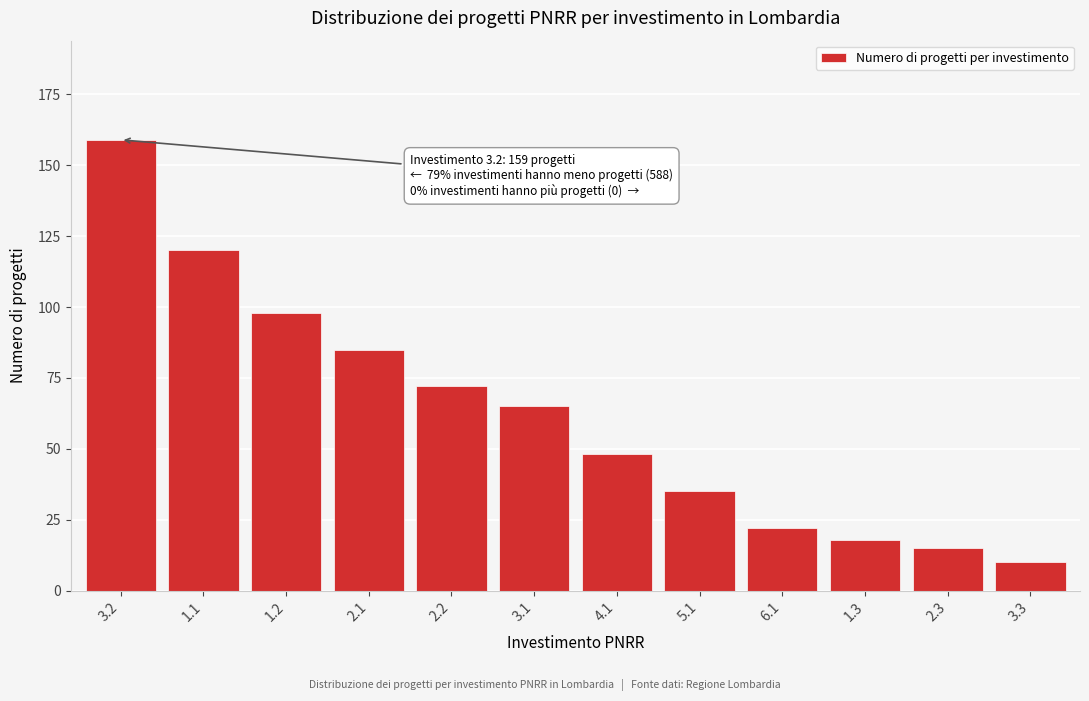

Reading right to left, extract all data points from this chart.

10	15	18	22	35	48	65	72	85	98	120	159